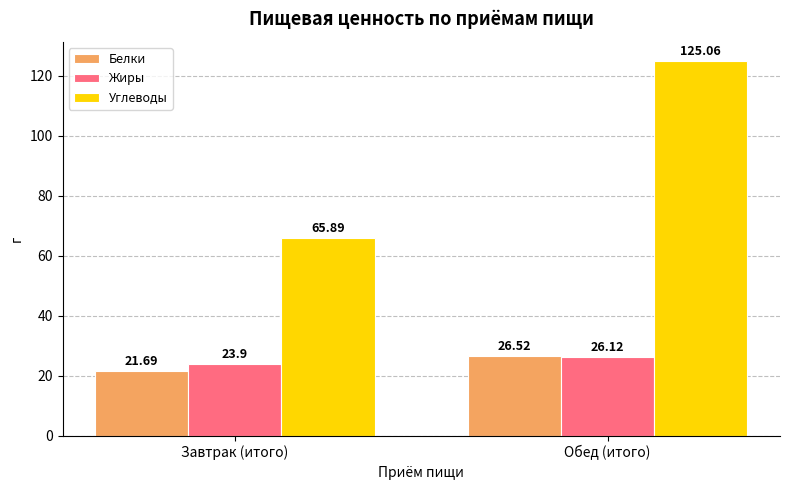

How many values in the Углеводы series are below 125?

1